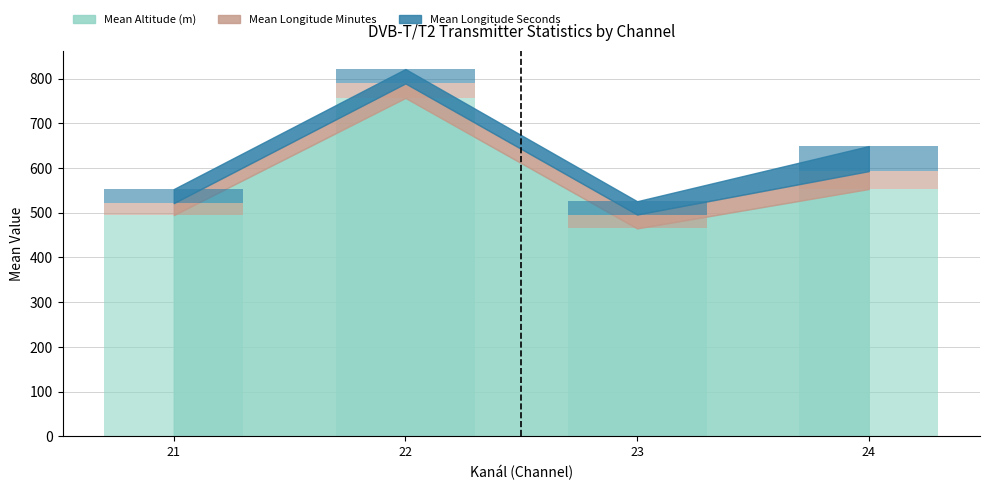

What are all the series names shown in the legend?

Mean Altitude (m), Mean Longitude Minutes, Mean Longitude Seconds